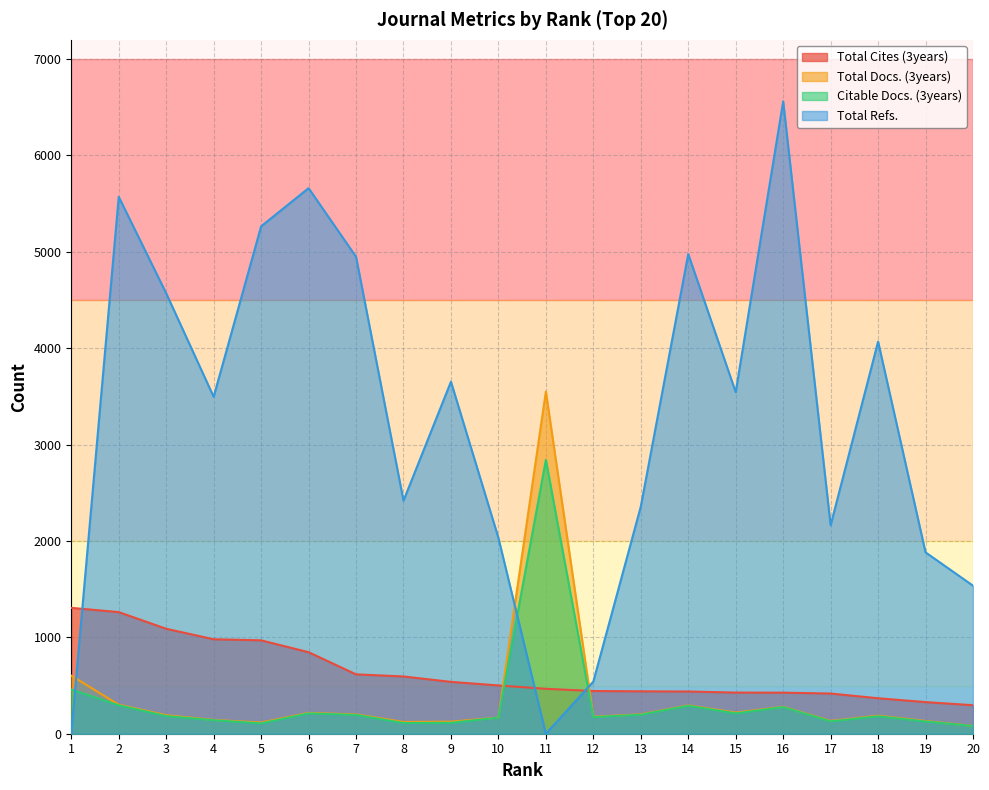

Count the number of categories in the chart.

20